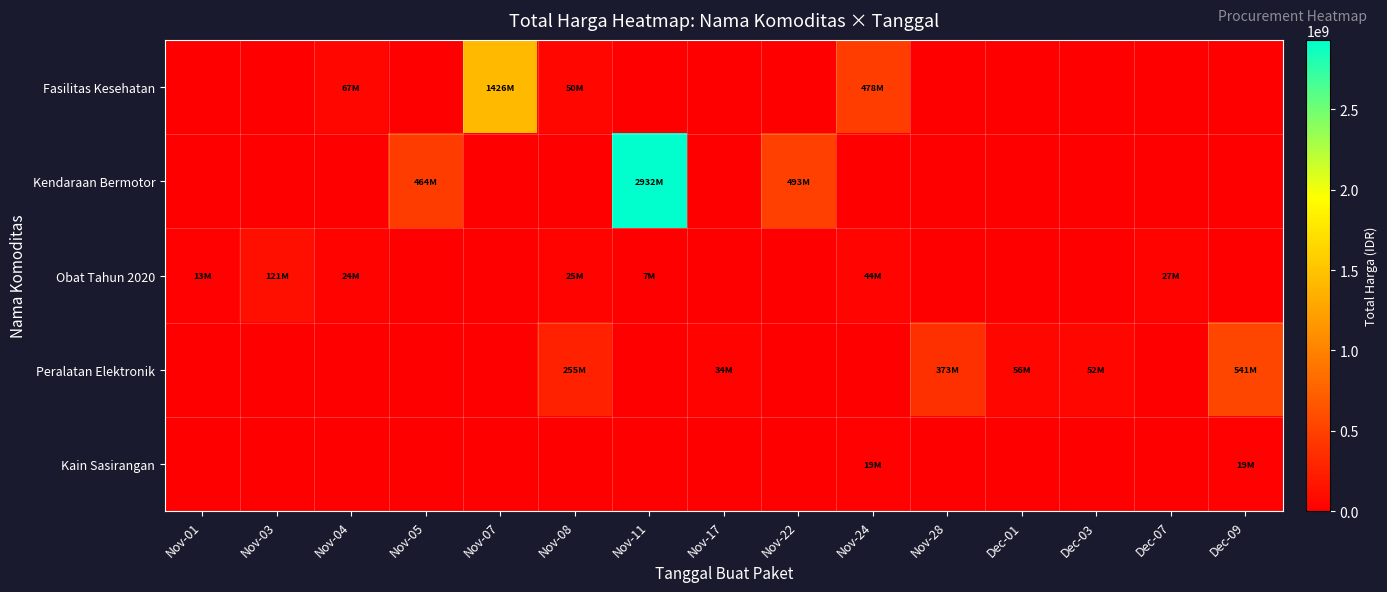

How many distinct data groups are displayed?

5